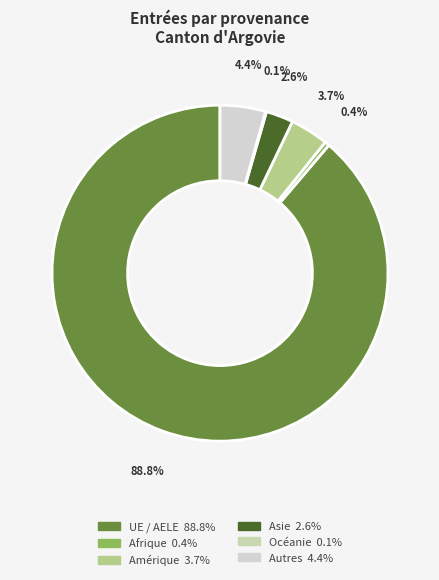

How much of the chart is everything except Autres?

95.6%